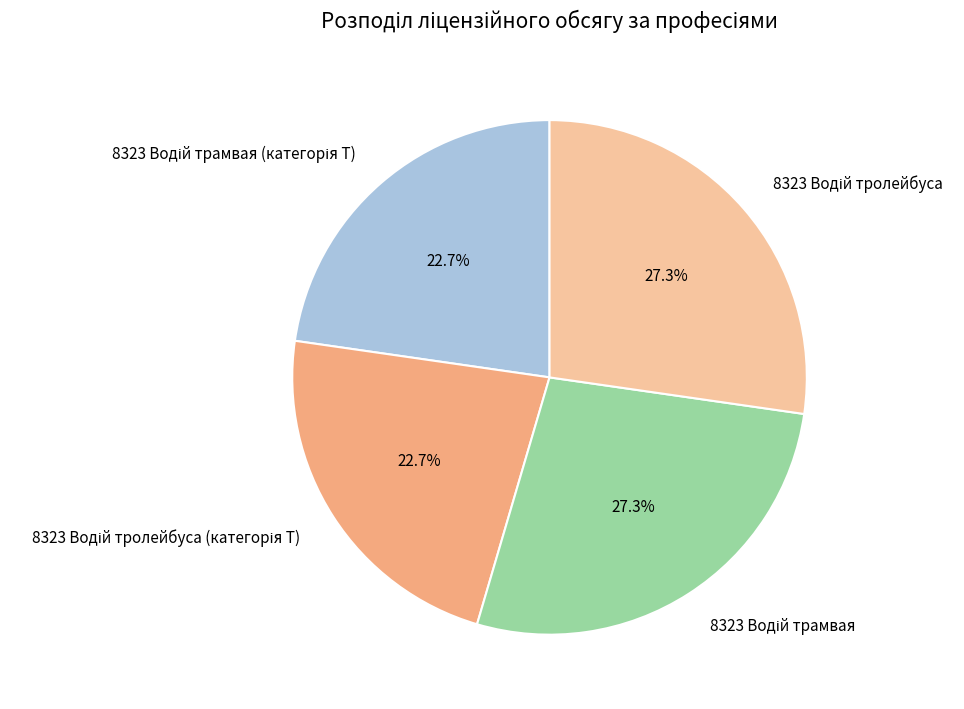

Does any single category account for the majority?

No